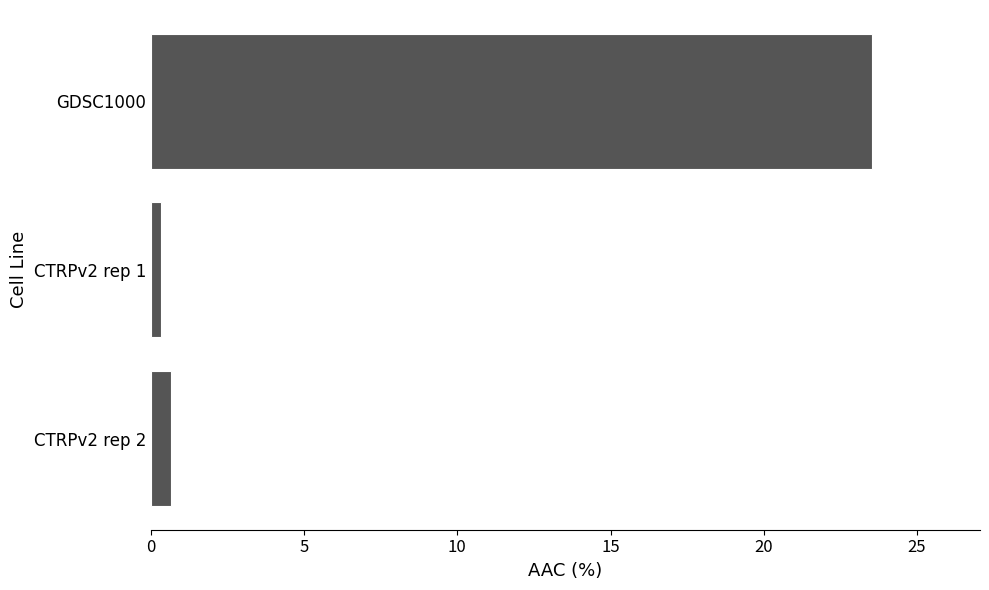

What is the average value?

8.2